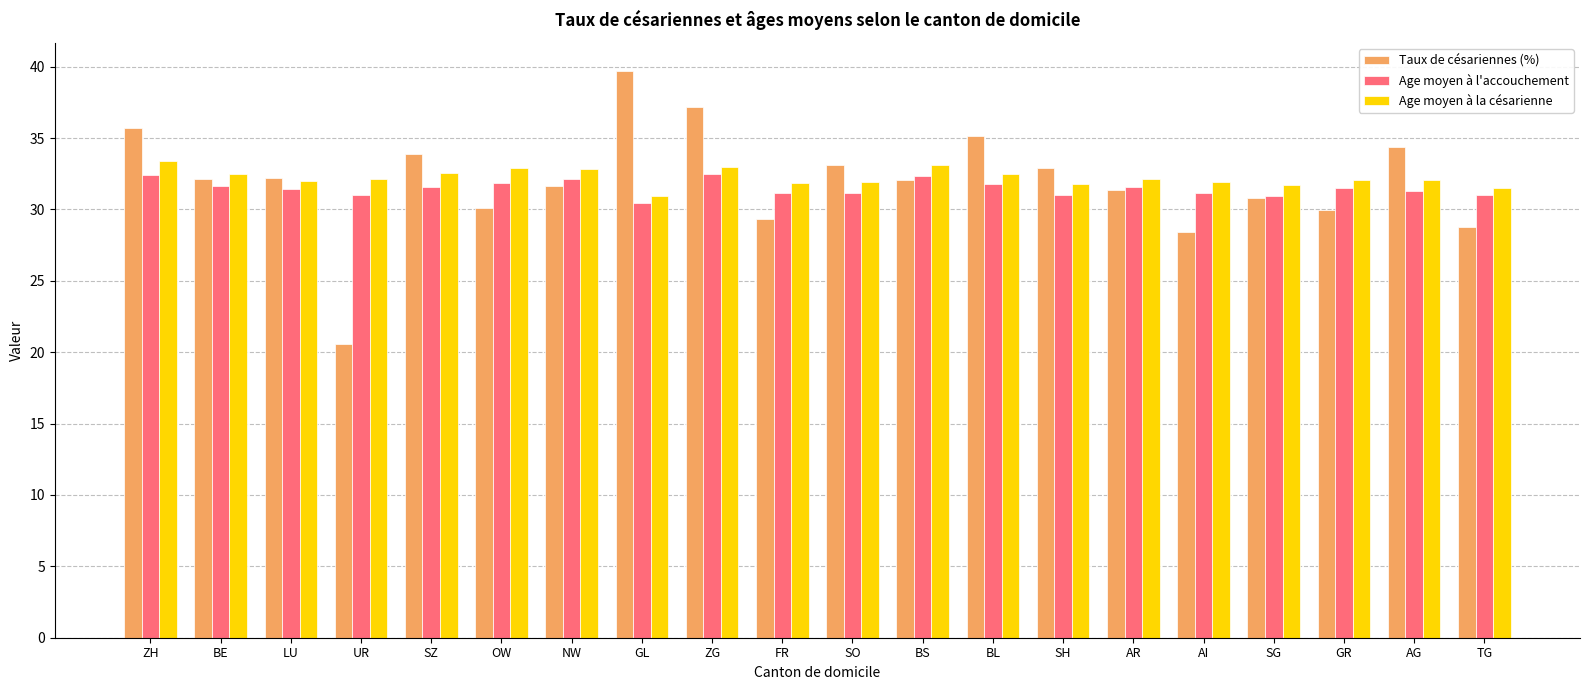

At which category is the sum across all series the highest?

ZG